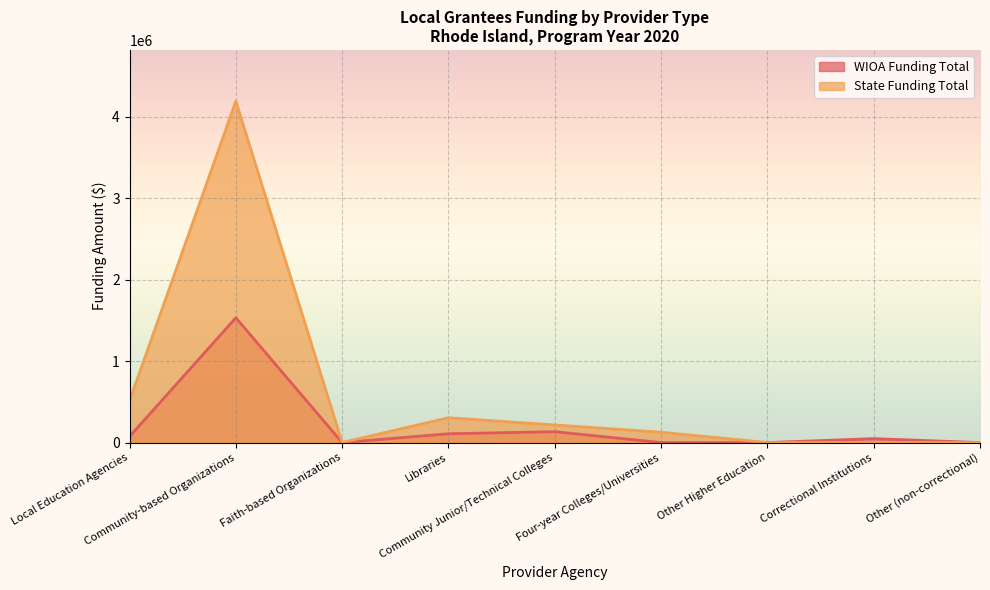

Which category has the highest value in the WIOA Funding Total series?

Community-based Organizations